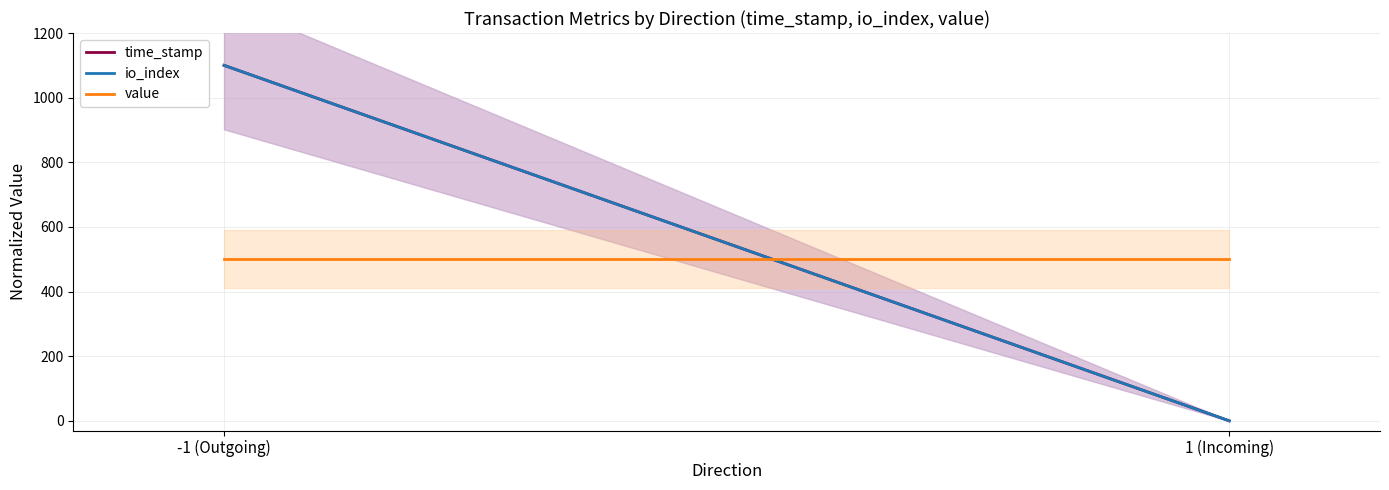

What is the lowest value of the value series?

500